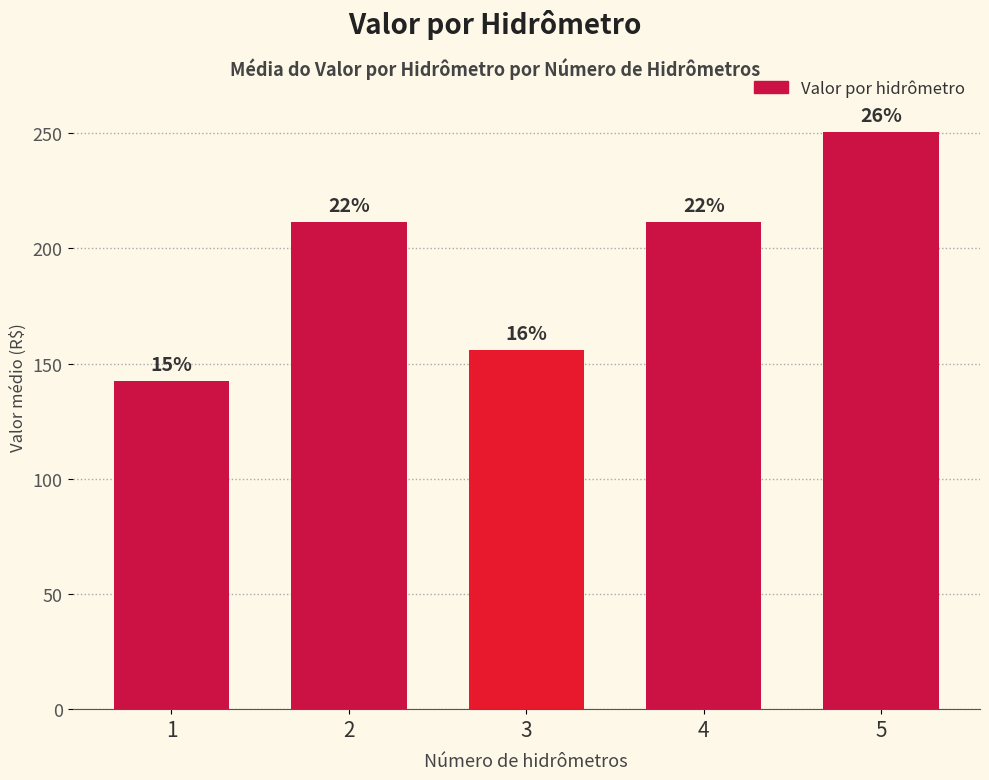

True or false: the data shows 145.5 at 4.

False